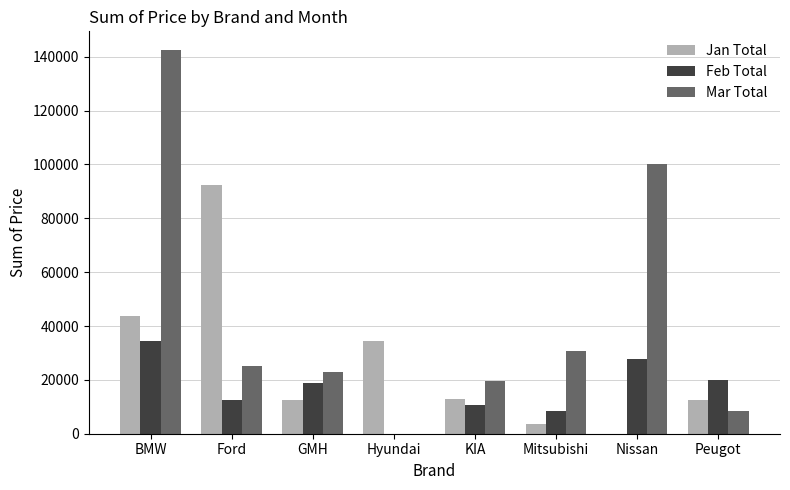

Is it true that Mar Total equals 142340 at BMW?

True